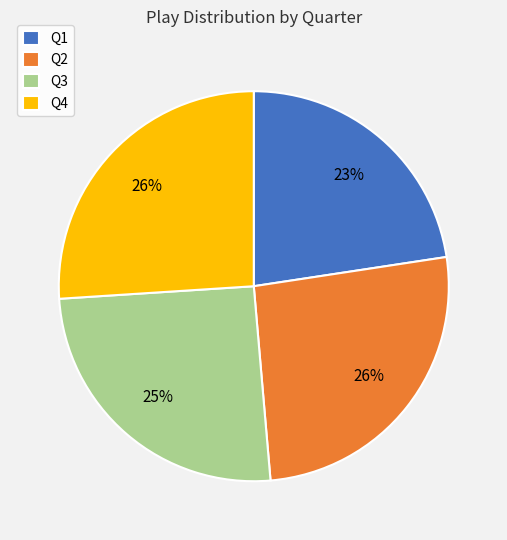

Which category has the smallest portion of the pie?

Q1